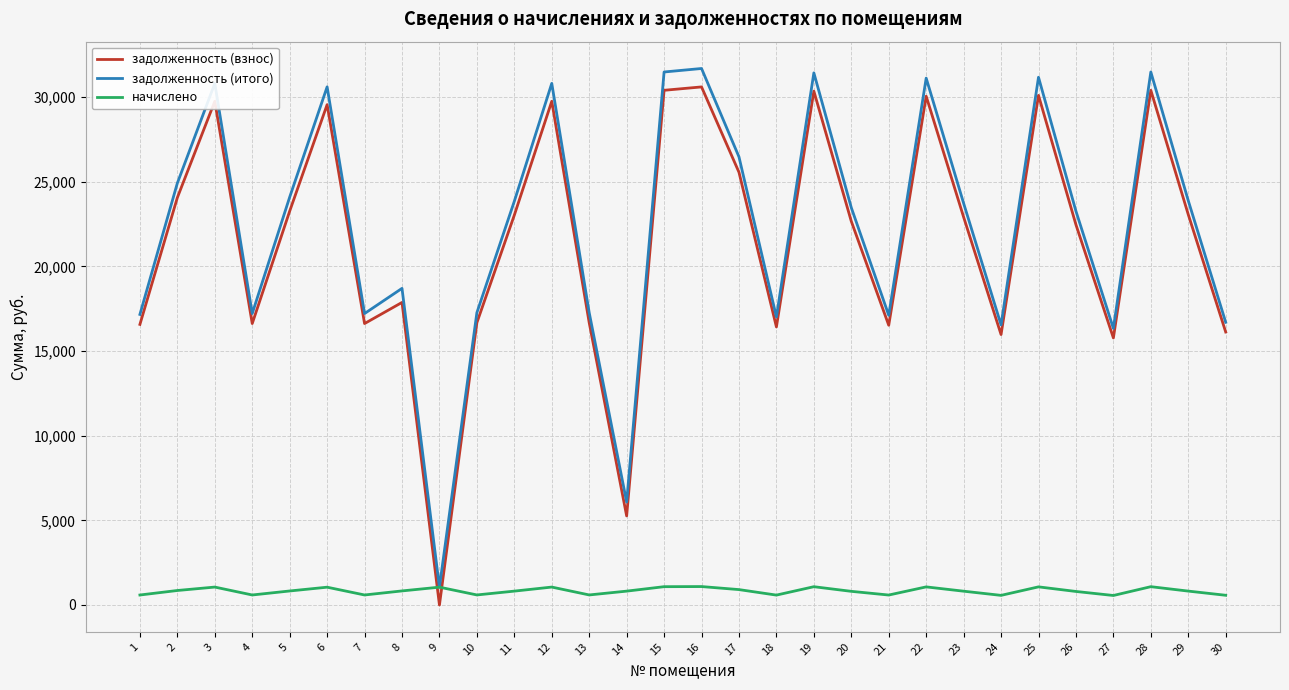

How many intersections are there between начислено and задолженность (взнос)?

2